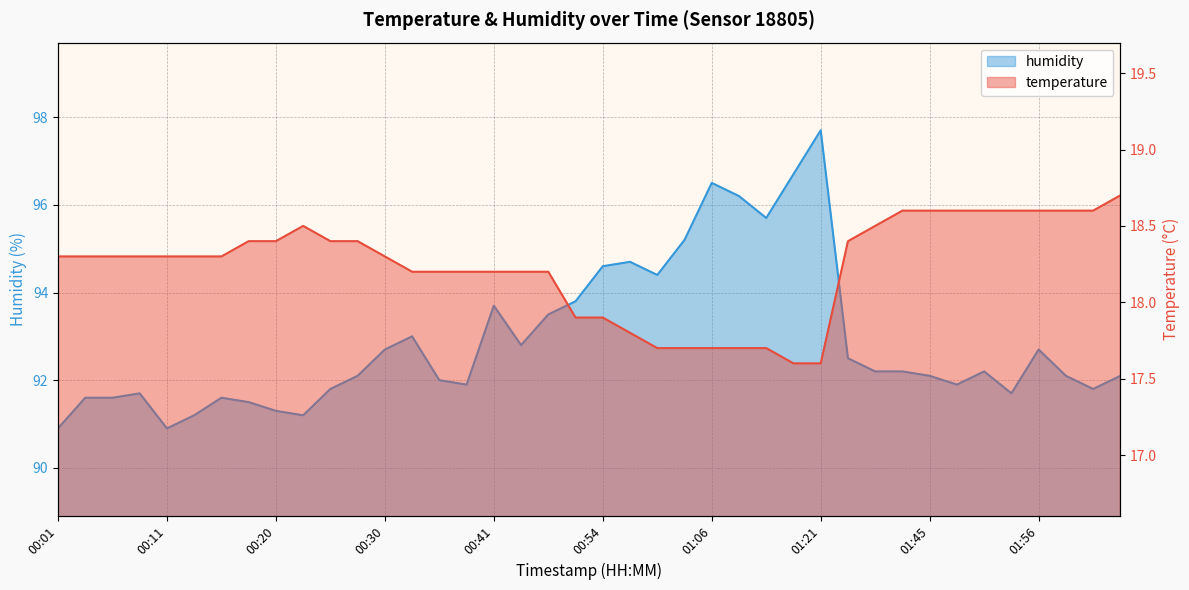

Reading right to left, what are all the values shown in this chart?

temperature: 02:04=18.7	02:01=18.6	01:59=18.6	01:56=18.6	01:53=18.6	01:51=18.6	01:48=18.6	01:45=18.6	01:42=18.6	01:36=18.5	01:33=18.4	01:21=17.6	01:18=17.6	01:12=17.7	01:09=17.7	01:06=17.7	01:02=17.7	01:00=17.7	00:57=17.8	00:54=17.9	00:51=17.9	00:46=18.2	00:43=18.2	00:41=18.2	00:38=18.2	00:35=18.2	00:33=18.2	00:30=18.3	00:28=18.4	00:25=18.4	00:23=18.5	00:20=18.4	00:18=18.4	00:16=18.3	00:13=18.3	00:11=18.3	00:08=18.3	00:06=18.3	00:03=18.3	00:01=18.3
humidity: 02:04=92.1	02:01=91.8	01:59=92.1	01:56=92.7	01:53=91.7	01:51=92.2	01:48=91.9	01:45=92.1	01:42=92.2	01:36=92.2	01:33=92.5	01:21=97.7	01:18=96.7	01:12=95.7	01:09=96.2	01:06=96.5	01:02=95.2	01:00=94.4	00:57=94.7	00:54=94.6	00:51=93.8	00:46=93.5	00:43=92.8	00:41=93.7	00:38=91.9	00:35=92.0	00:33=93.0	00:30=92.7	00:28=92.1	00:25=91.8	00:23=91.2	00:20=91.3	00:18=91.5	00:16=91.6	00:13=91.2	00:11=90.9	00:08=91.7	00:06=91.6	00:03=91.6	00:01=90.9